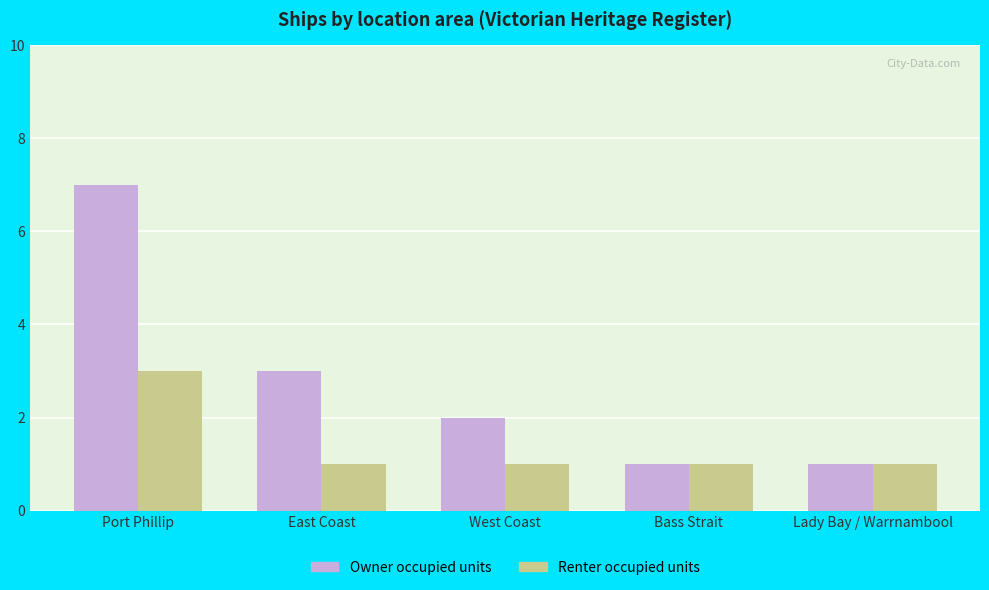

Which category has the highest value across all series?

Port Phillip